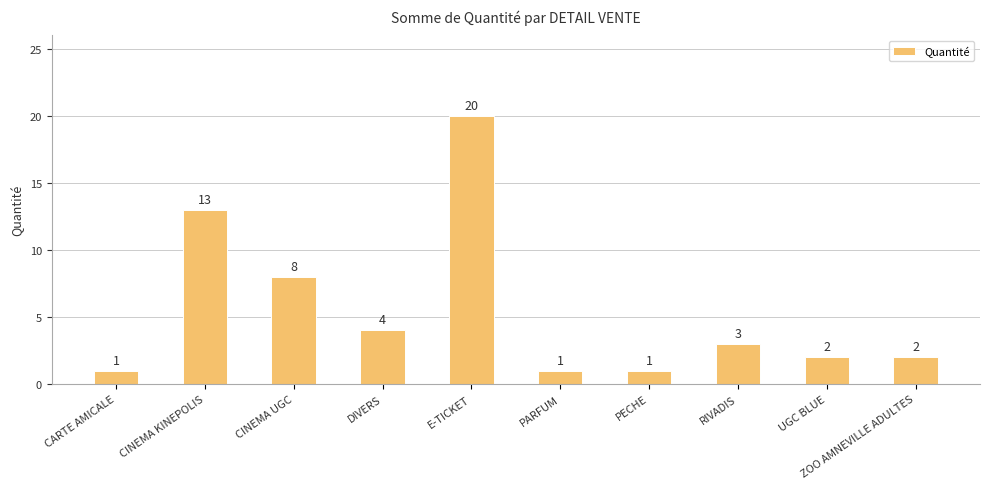

What is the label of the 3rd bar from the right?

RIVADIS